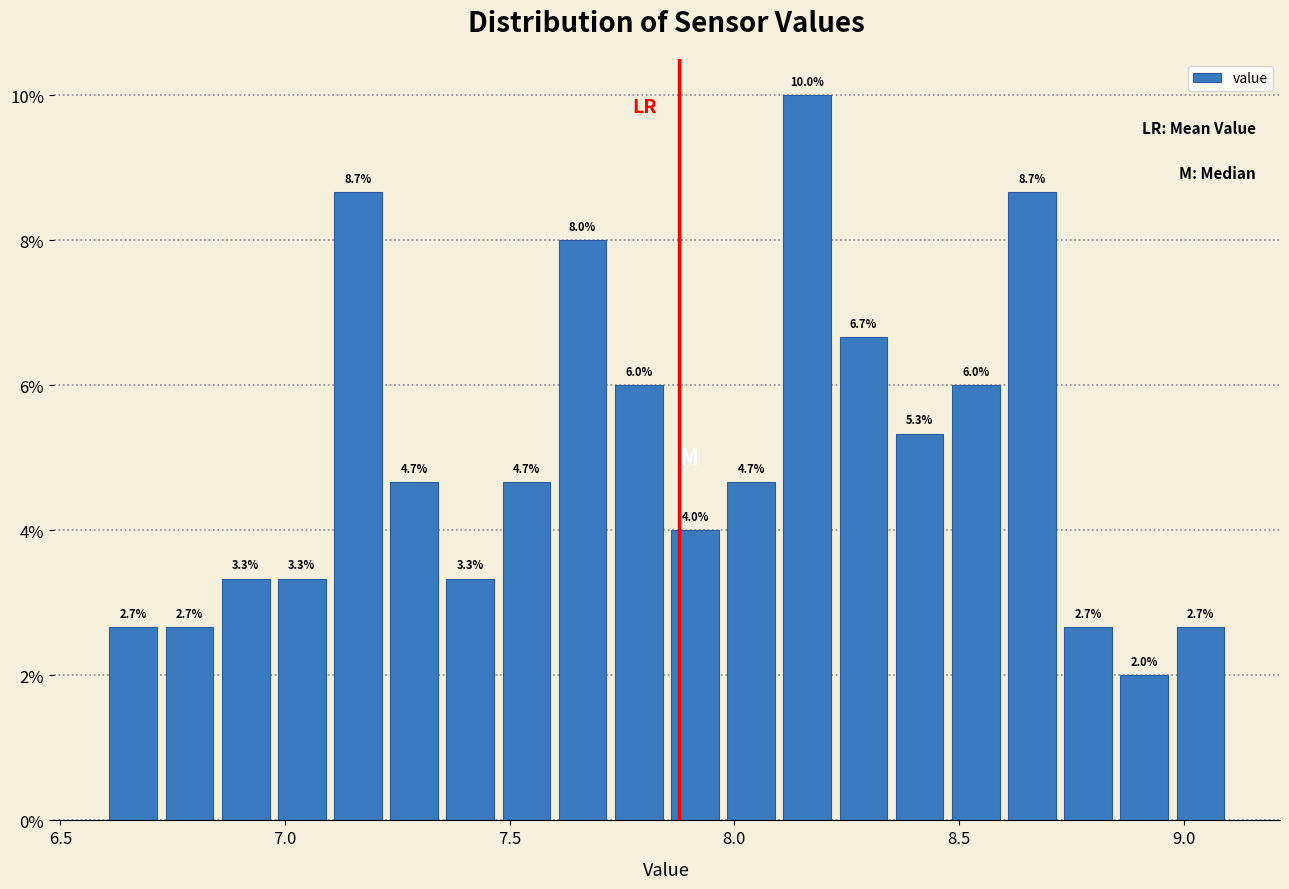

Read against the x-axis, roughly where is the centre of the tallest bar?

8.15